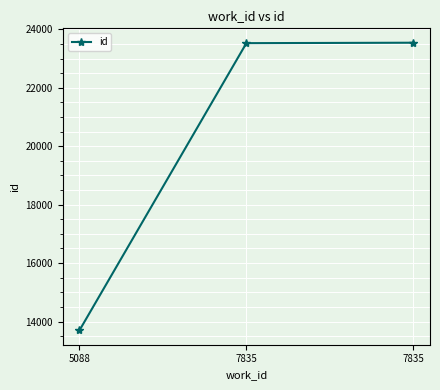

How many data points are less than 23527?

1